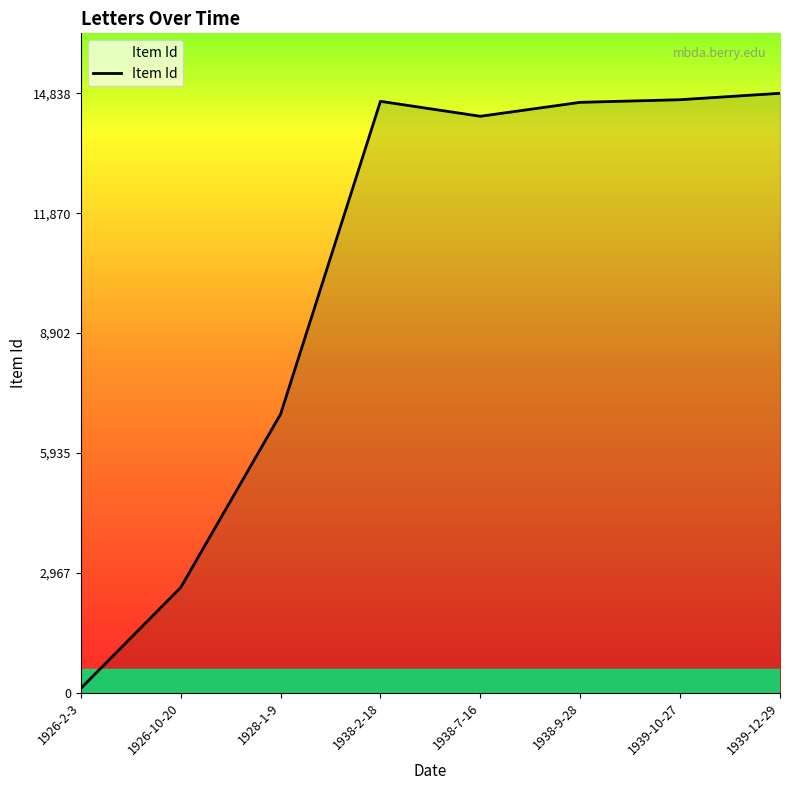

Is it true that the value at 1938-7-16 is 14269?

True